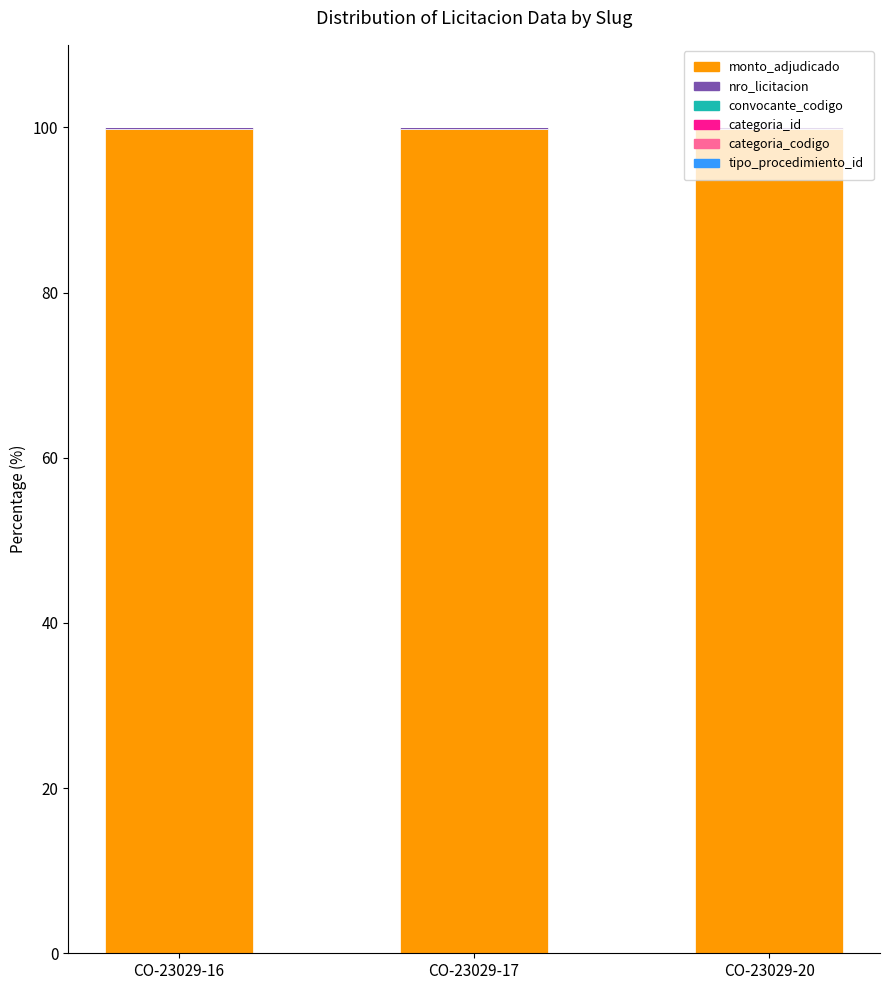

What is the sum of all monto_adjudicado values?

299.4